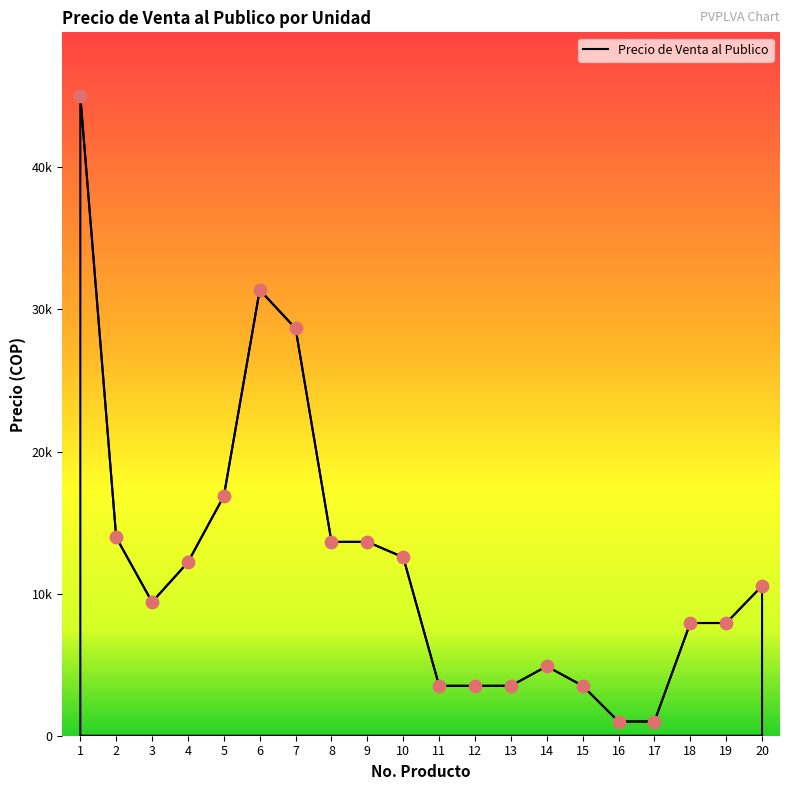

Between 6 and 8, which is larger?

6